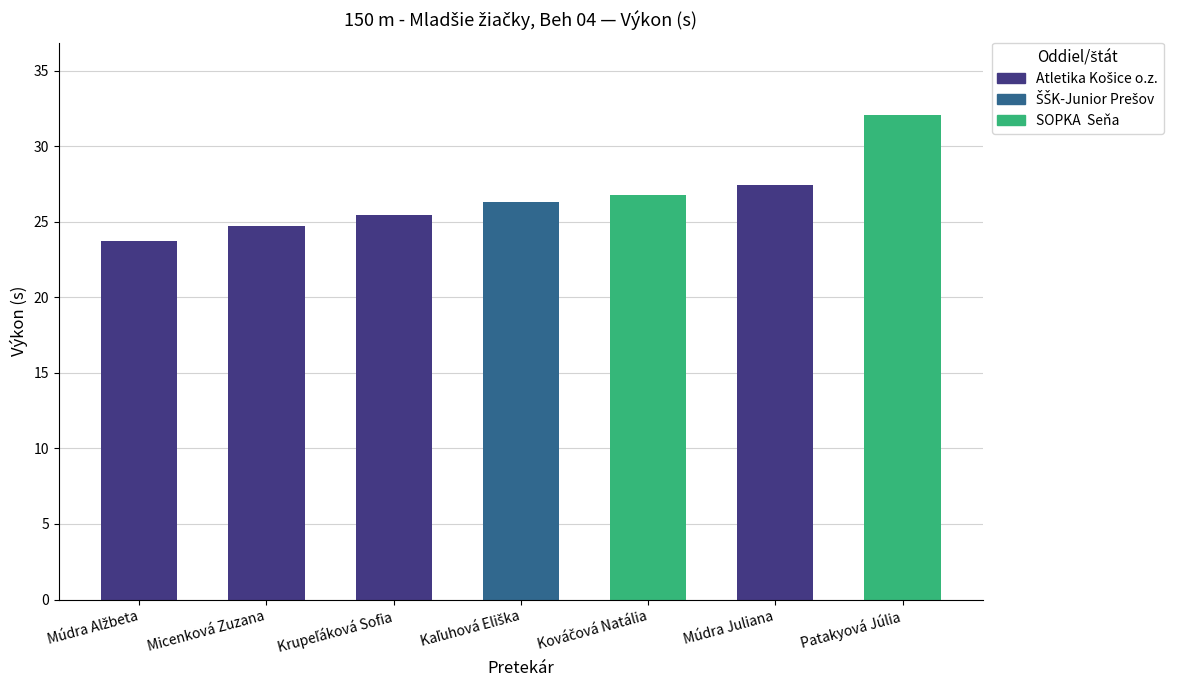

What position from the right is Kováčová Natália?

3